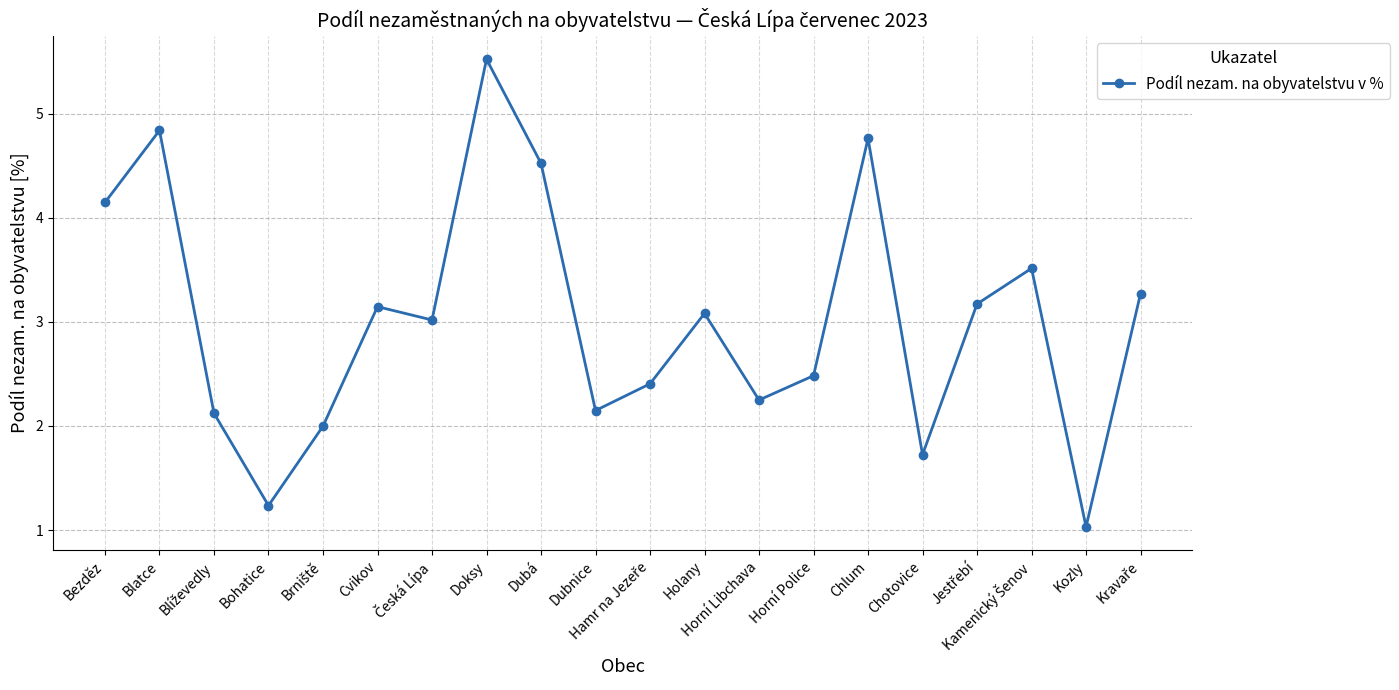

True or false: the data shows 6.7 at Dubá.

False